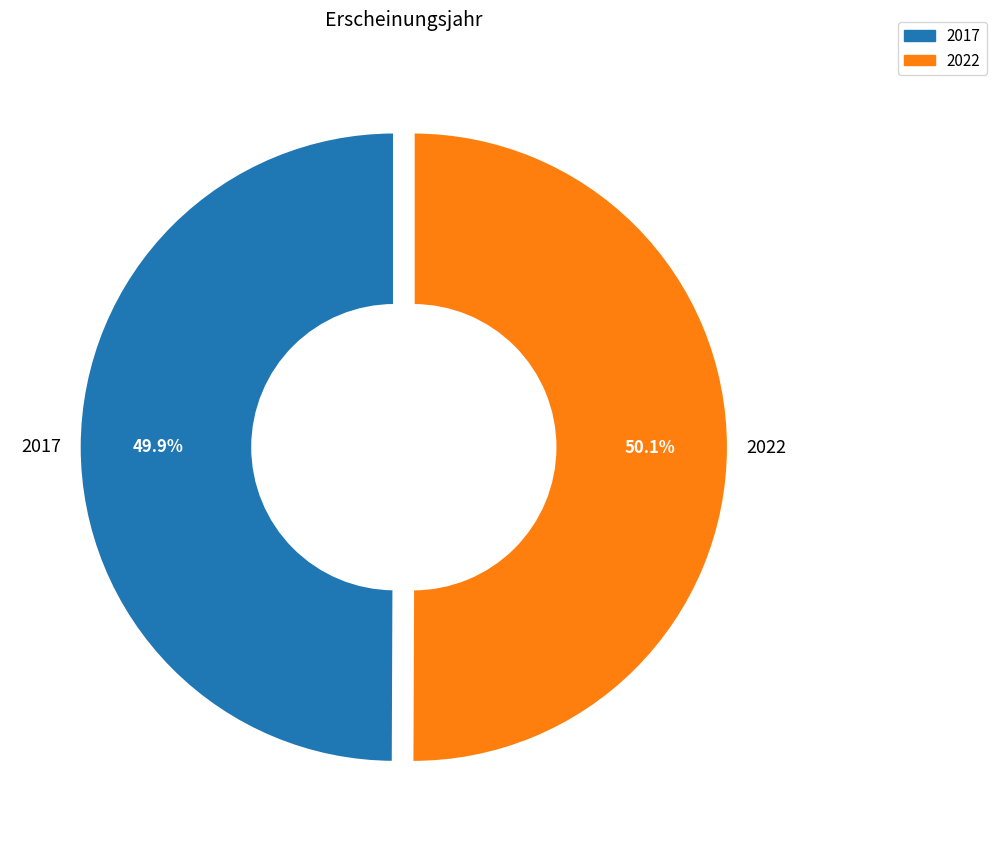

How many segments does this pie chart have?

2